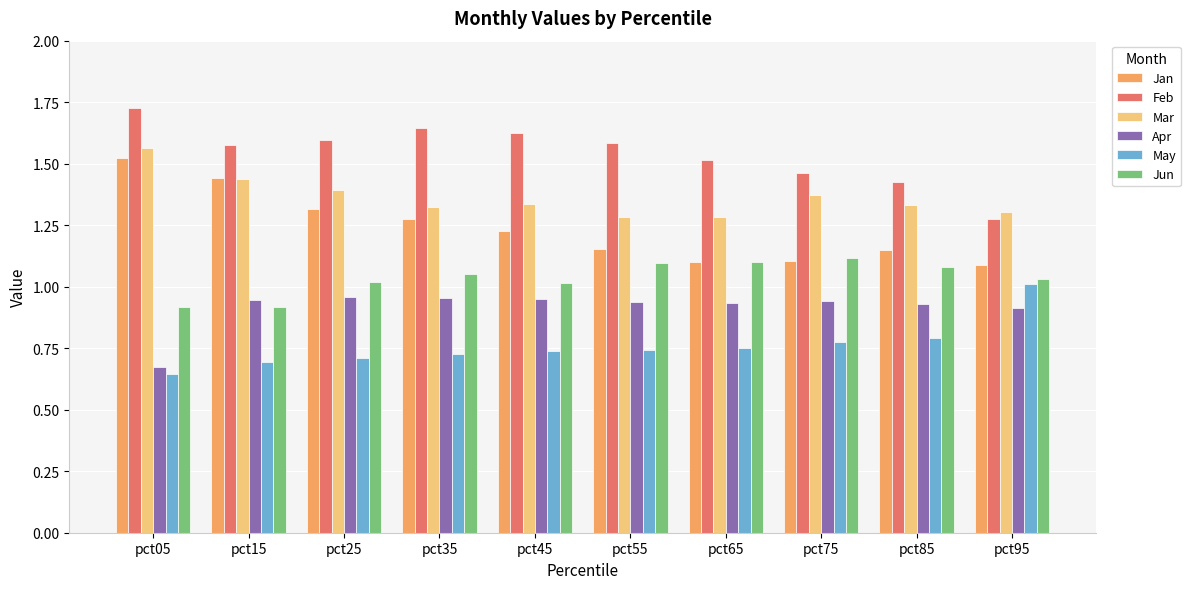

What is the difference between the maximum and minimum values in the Mar series?

0.3